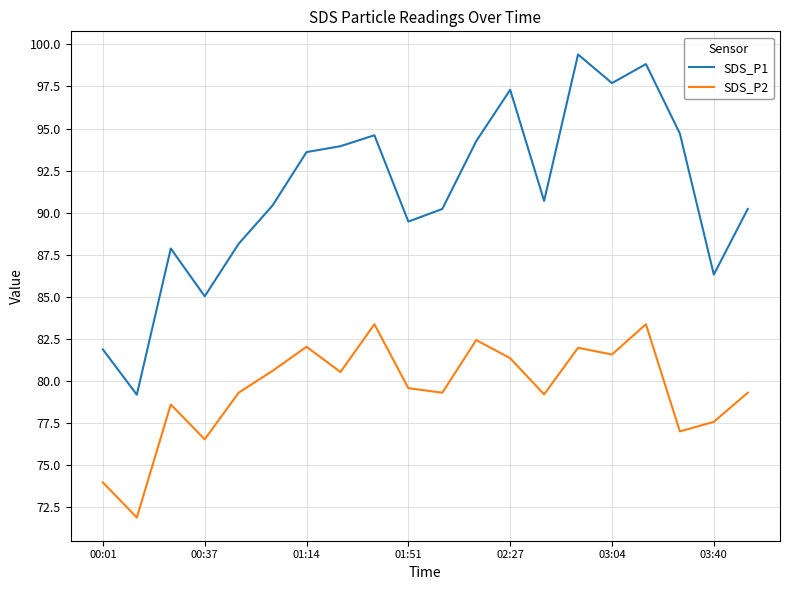

What is the highest value of the SDS_P1 series?

99.4